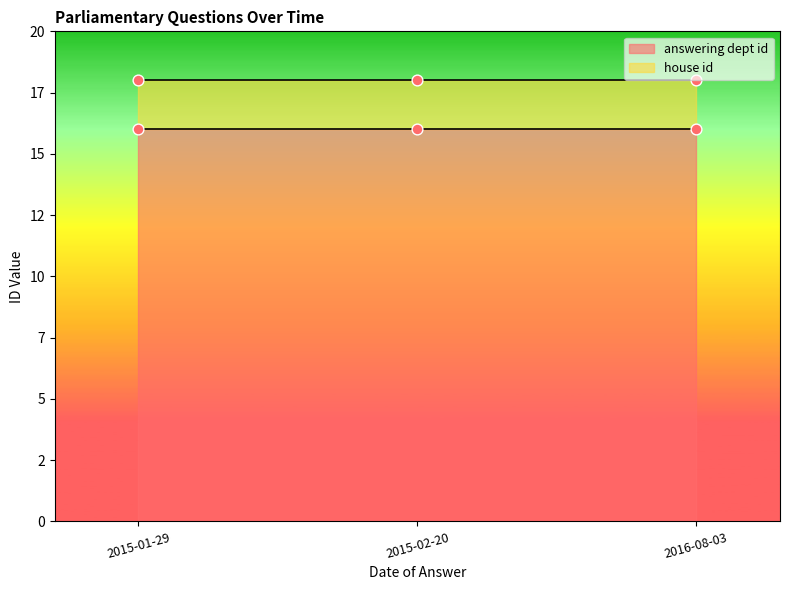

Which series reaches the maximum Y coordinate?

answering dept id